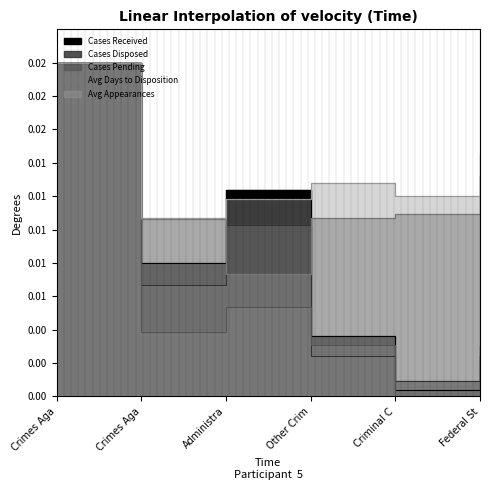

The Cases Disposed series shows 0.0 at Federal St. True or false?

False